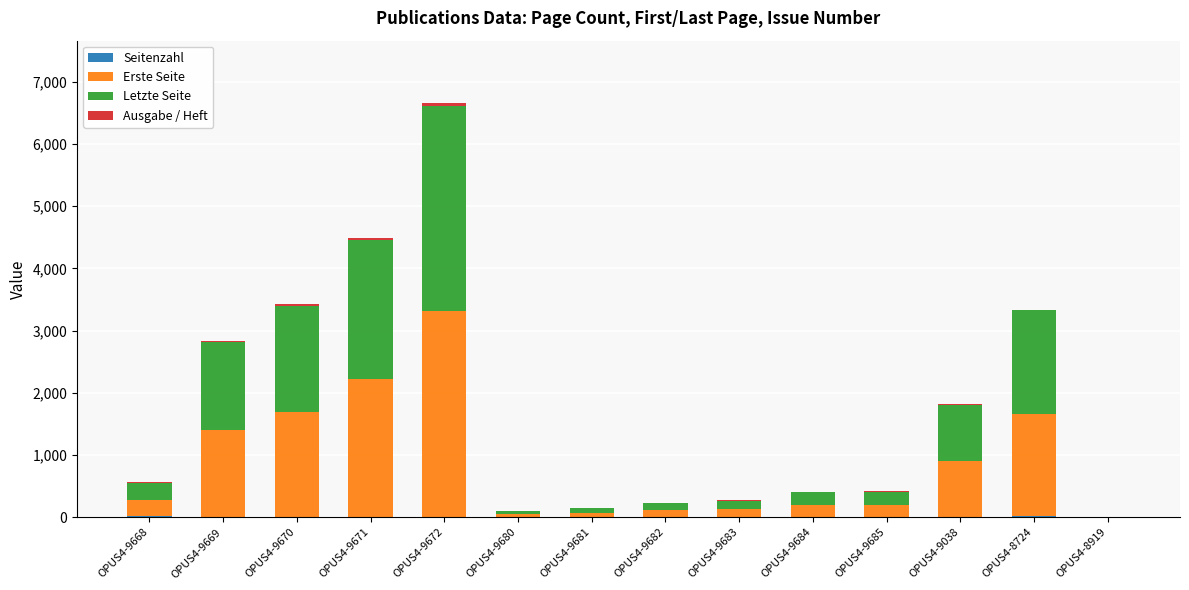

At which category is the sum across all series the highest?

OPUS4-9672